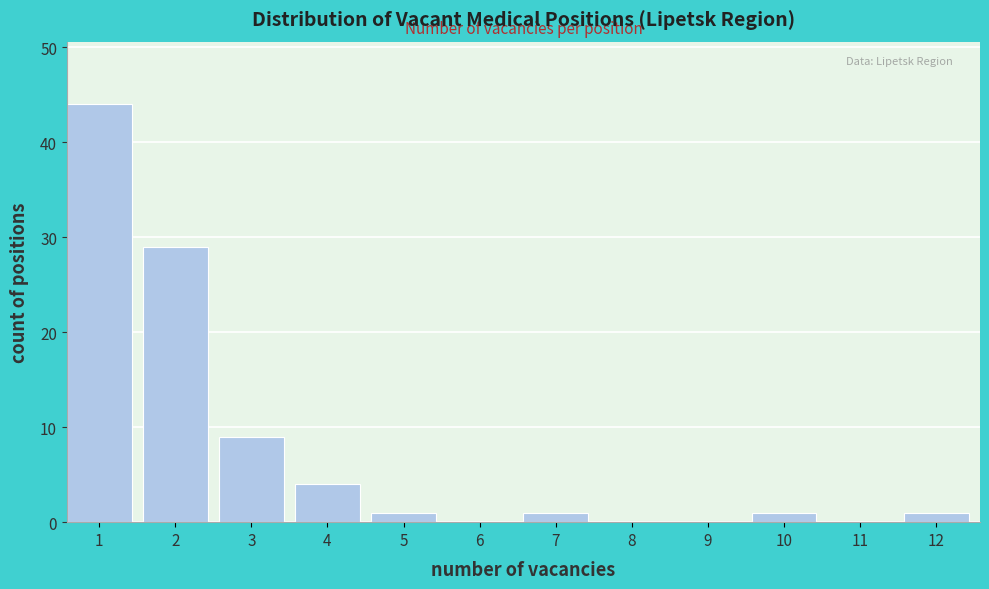

Reading left to right, transcribe all the data shown in this chart.

1=44	2=29	3=9	4=4	5=1	6=0	7=1	8=0	9=0	10=1	11=0	12=1